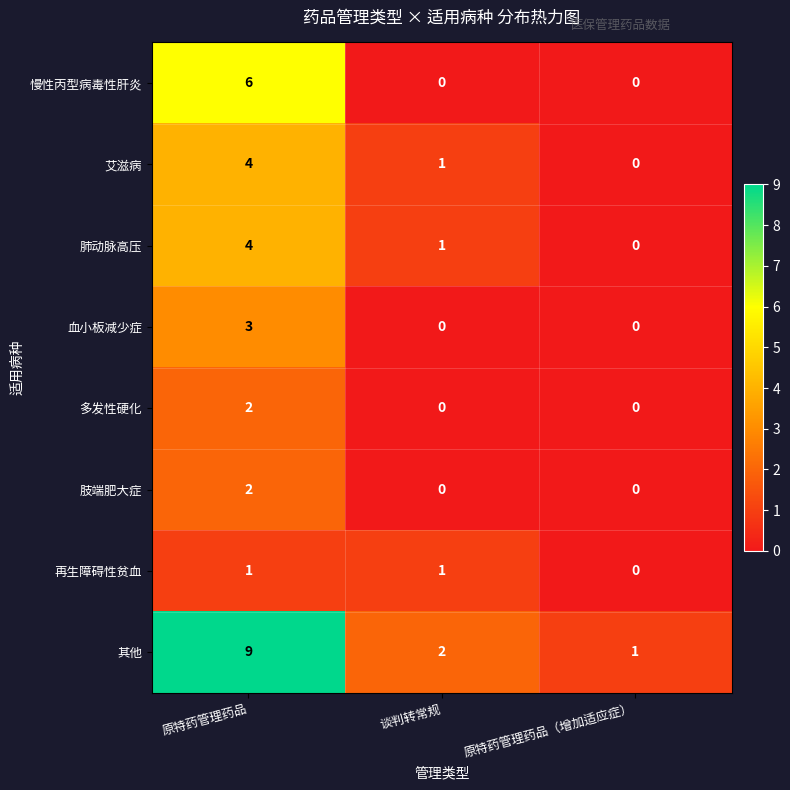

Which series has the widest spread of values?

其他